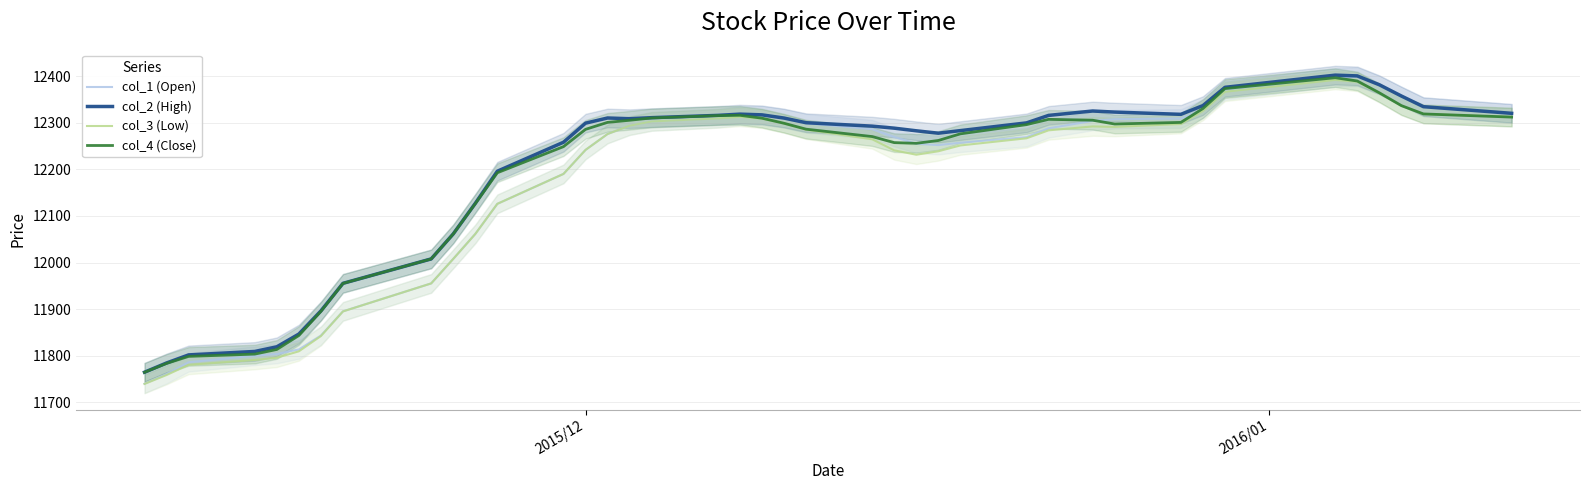

What is the maximum value for col_3 (Low)?

12391.8